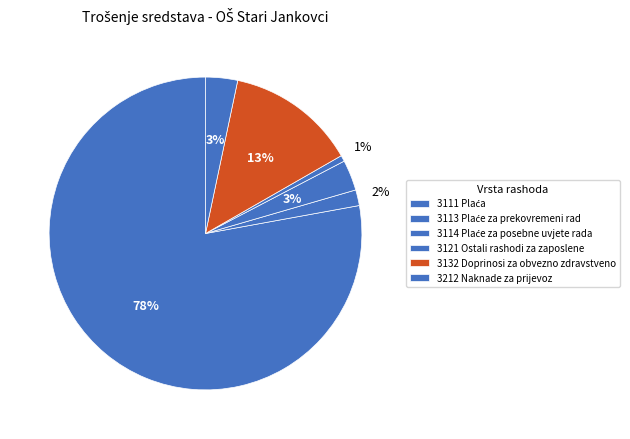

Which has a higher value, 3212 Naknade za prijevoz or 3132 Doprinosi za obvezno zdravstveno?

3132 Doprinosi za obvezno zdravstveno